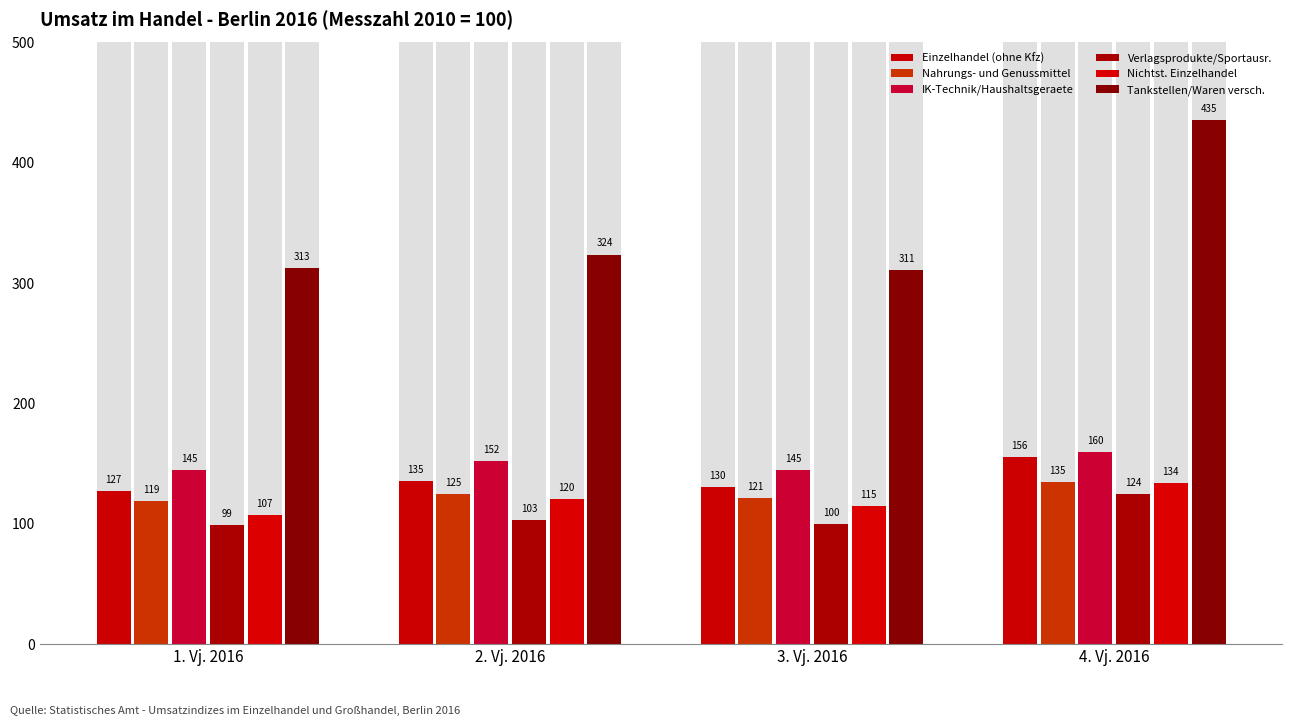

Rank the categories by Tankstellen/Waren versch. value from highest to lowest.

4. Vj. 2016, 2. Vj. 2016, 1. Vj. 2016, 3. Vj. 2016